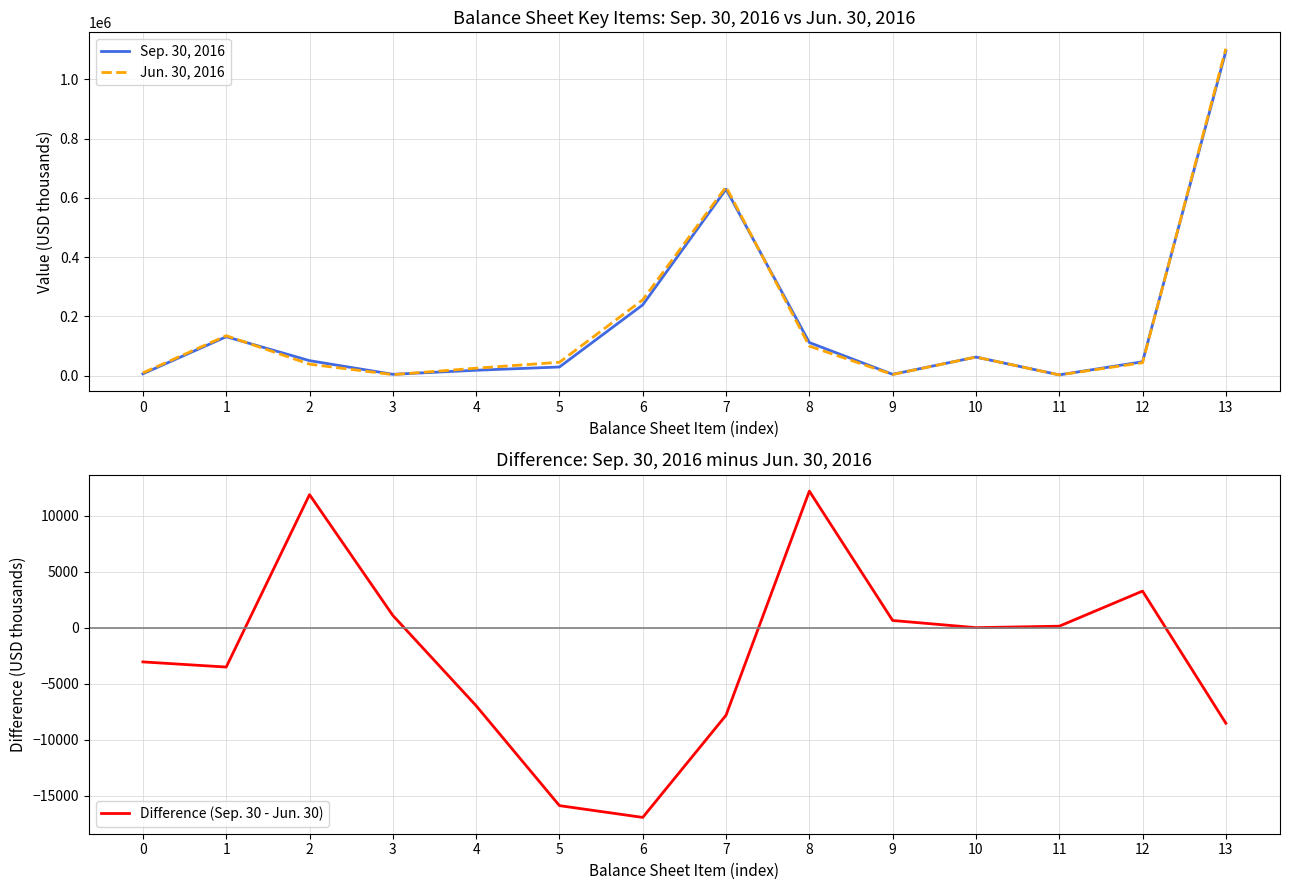

True or false: Difference (Sep. 30 - Jun. 30) and Jun. 30, 2016 cross at least once.

False